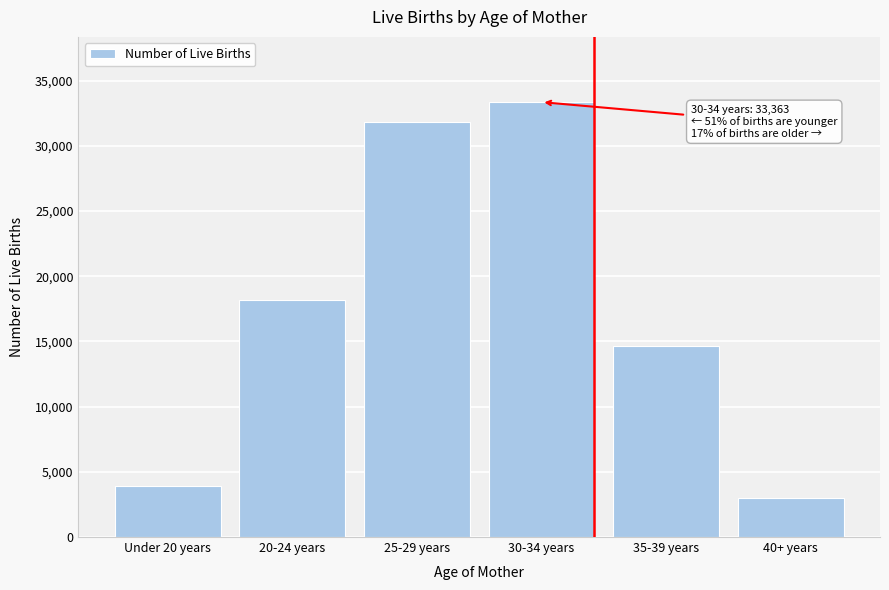

Reading right to left, list all the values displayed in this chart.

3012	14672	33363	31875	18147	3924